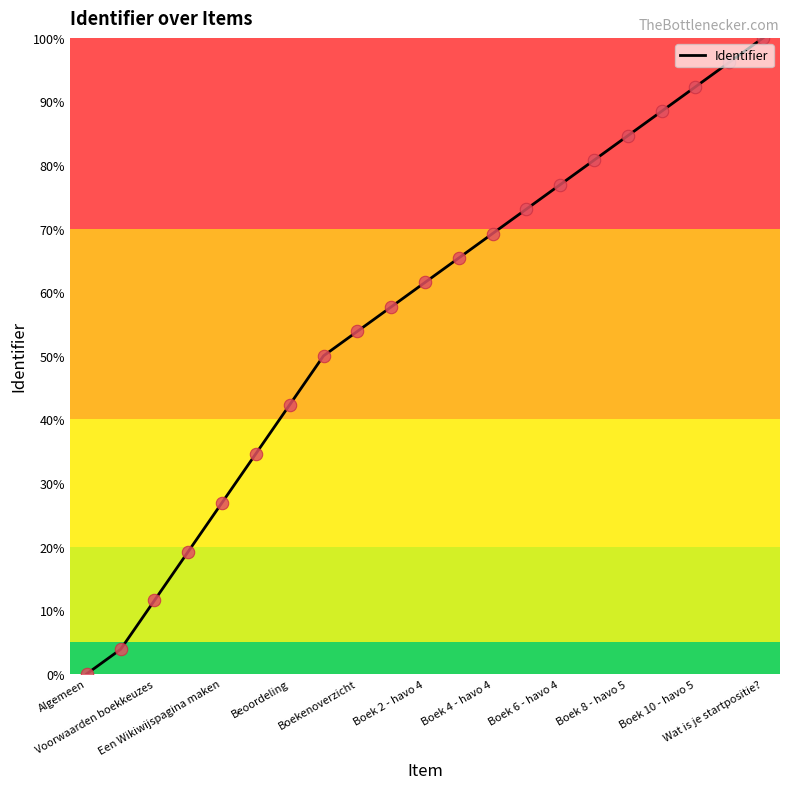

What is the greatest value displayed?

100.0